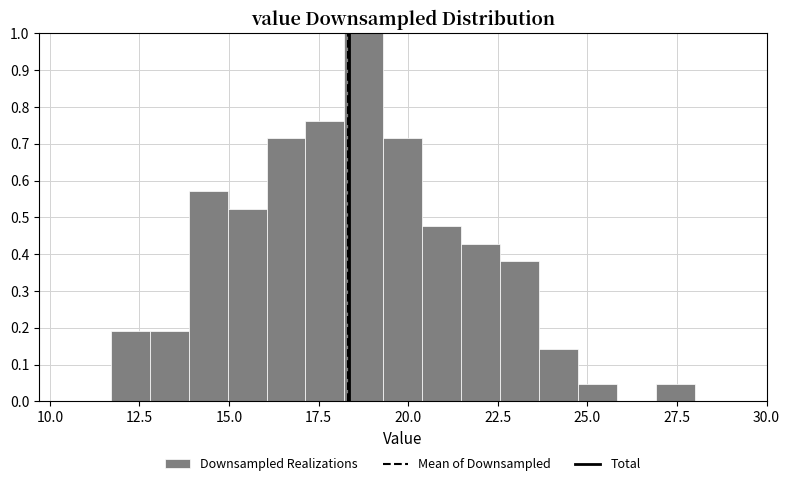

Around what value on the x-axis is the tallest bar? Give the approximate position of its centre, as read against the axis.

19.0